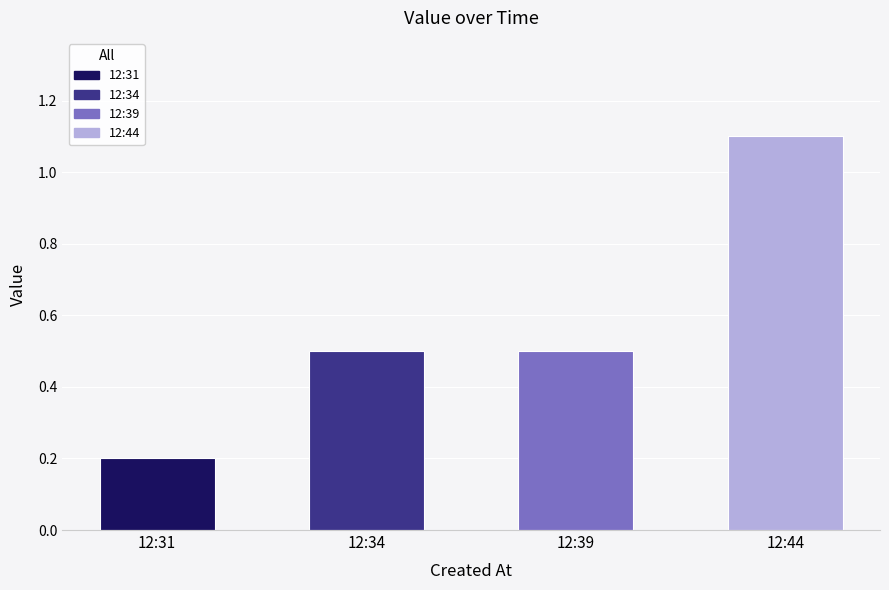

How many bars are there in total?

4